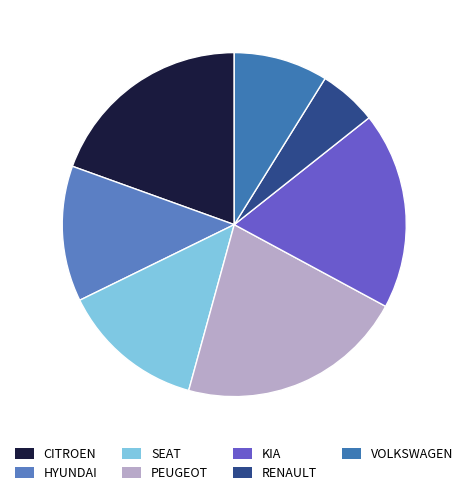

To the nearest percent, what is the difference between the CITROEN and SEAT slice percentages?

6%